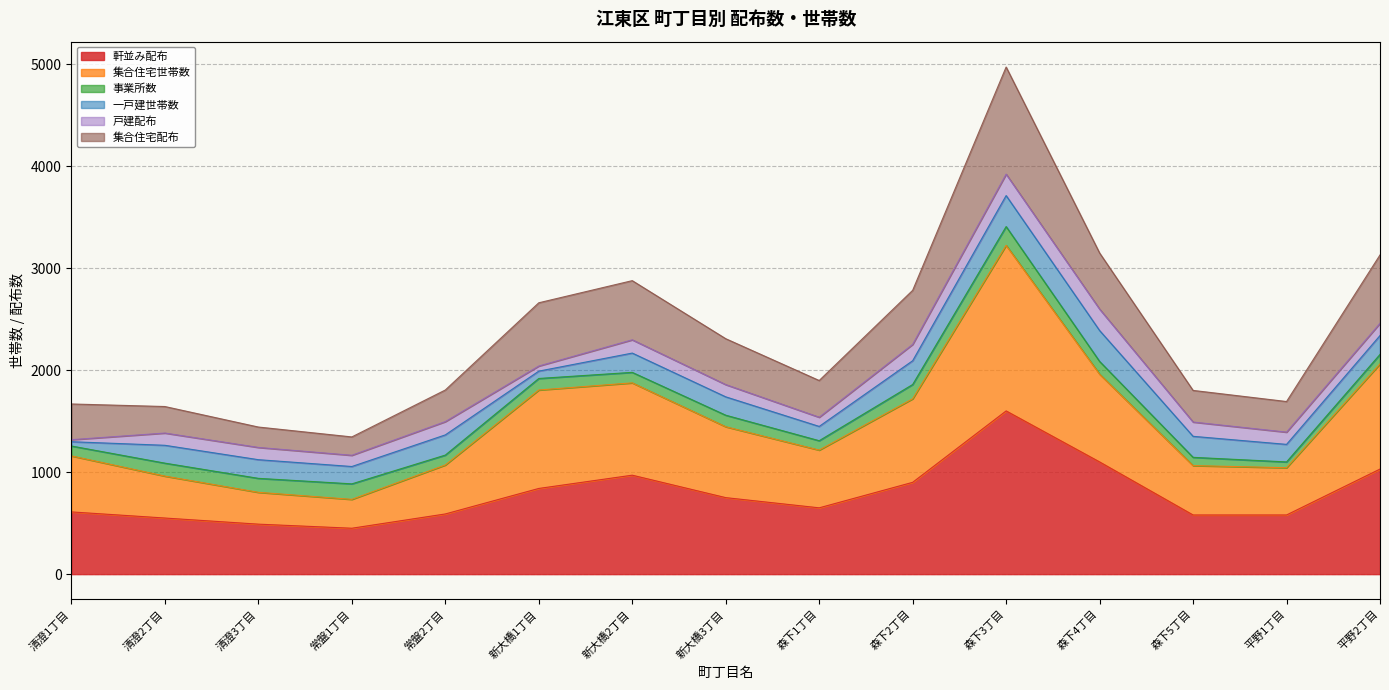

True or false: 軒並み配布 has more than 2 interior local peaks.

False